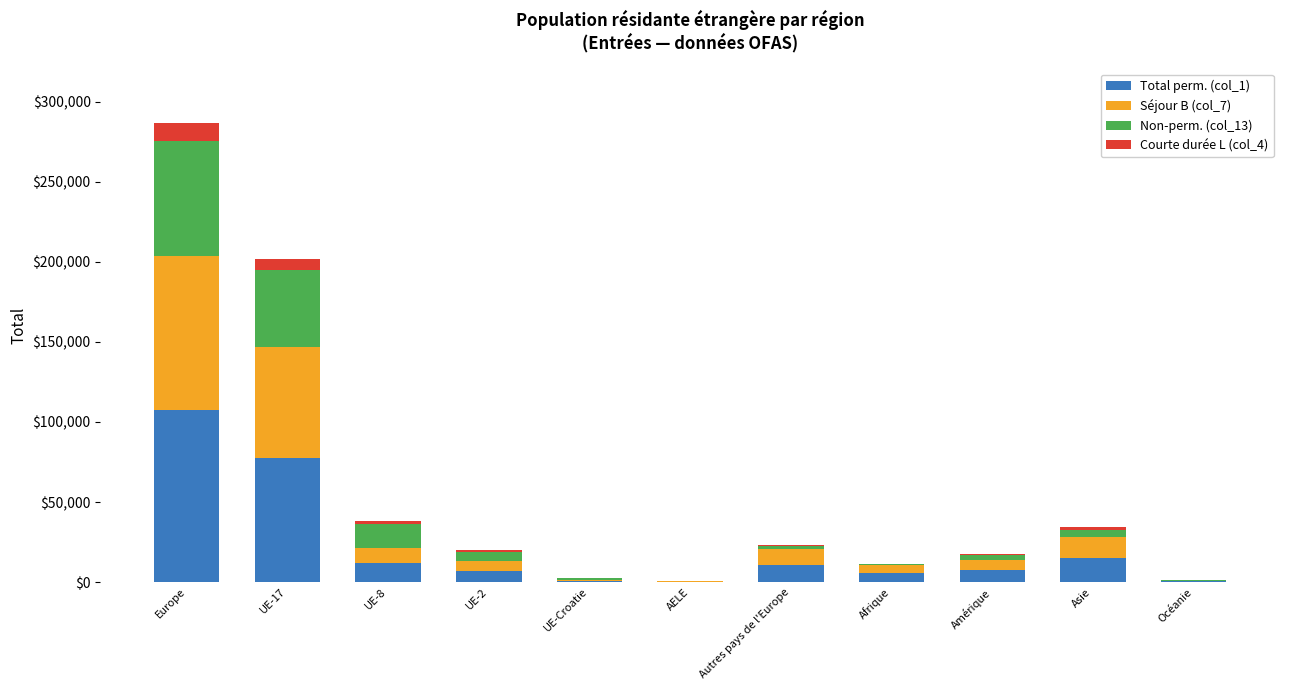

What are all the series names shown in the legend?

Total perm. (col_1), Séjour B (col_7), Non-perm. (col_13), Courte durée L (col_4)